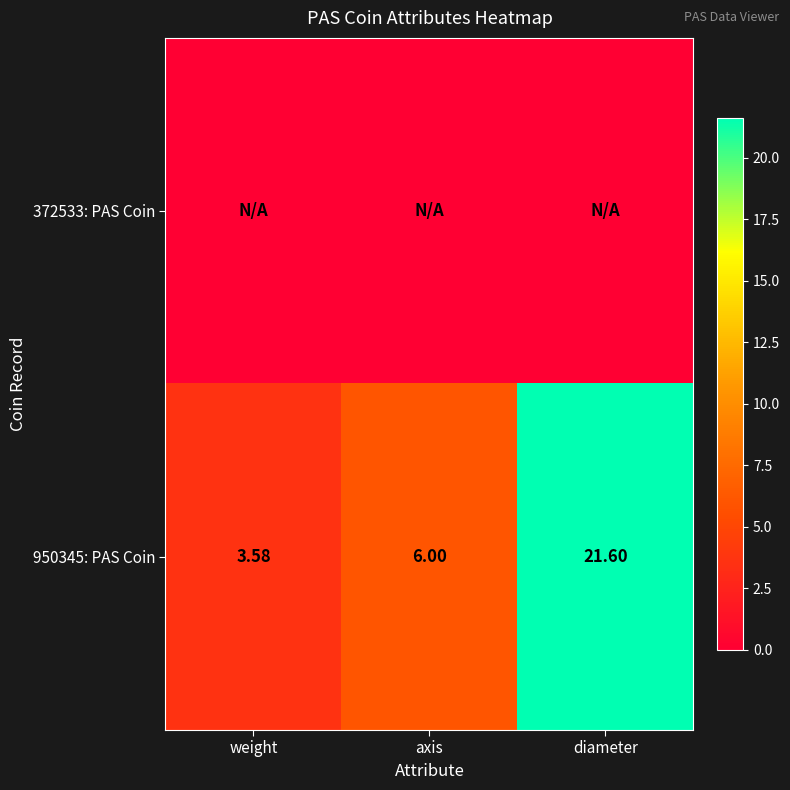

What is the total value across all series at axis?

6.0